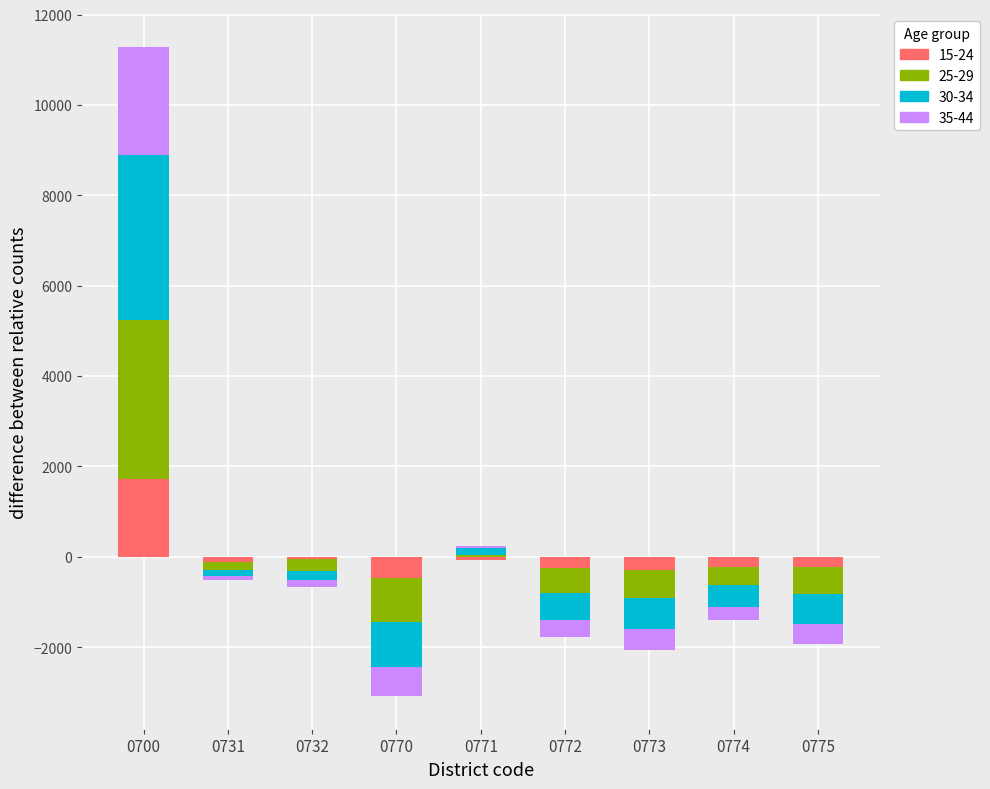

How many data points does each series have?

9